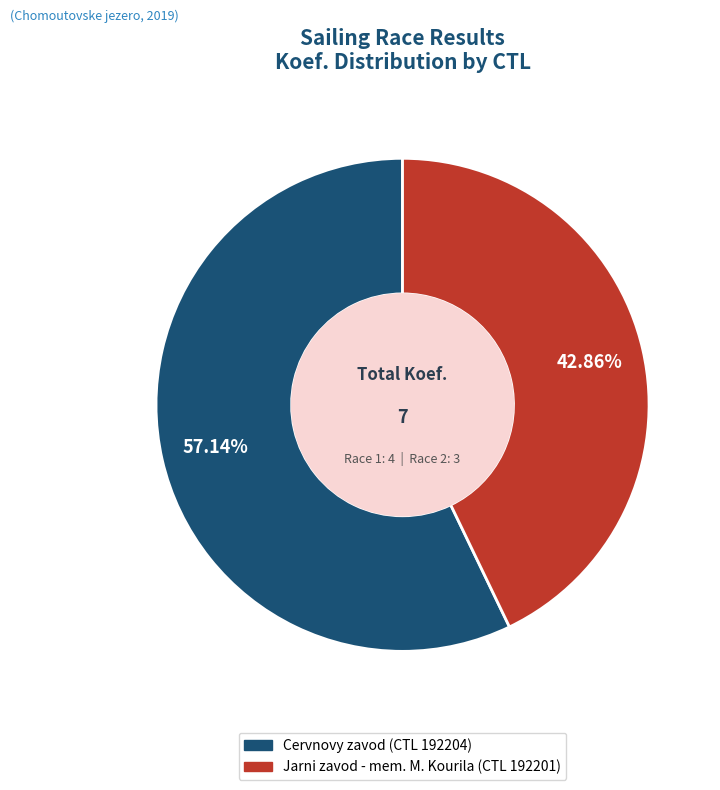

Is the sum of Jarni zavod - mem. M. Kourila (CTL 192201) and Cervnovy zavod (CTL 192204) greater than half?

Yes